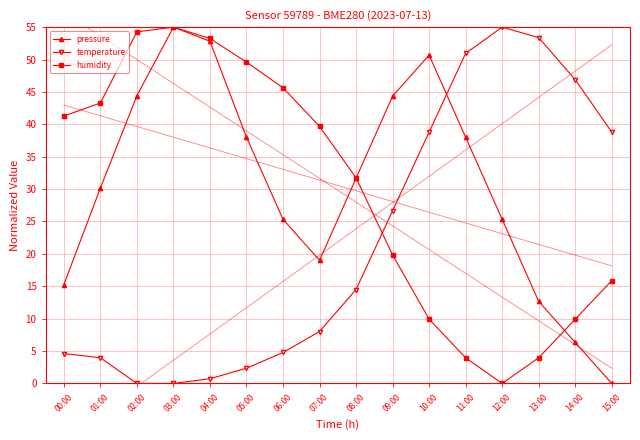

True or false: pressure has more than 2 interior local peaks.

False